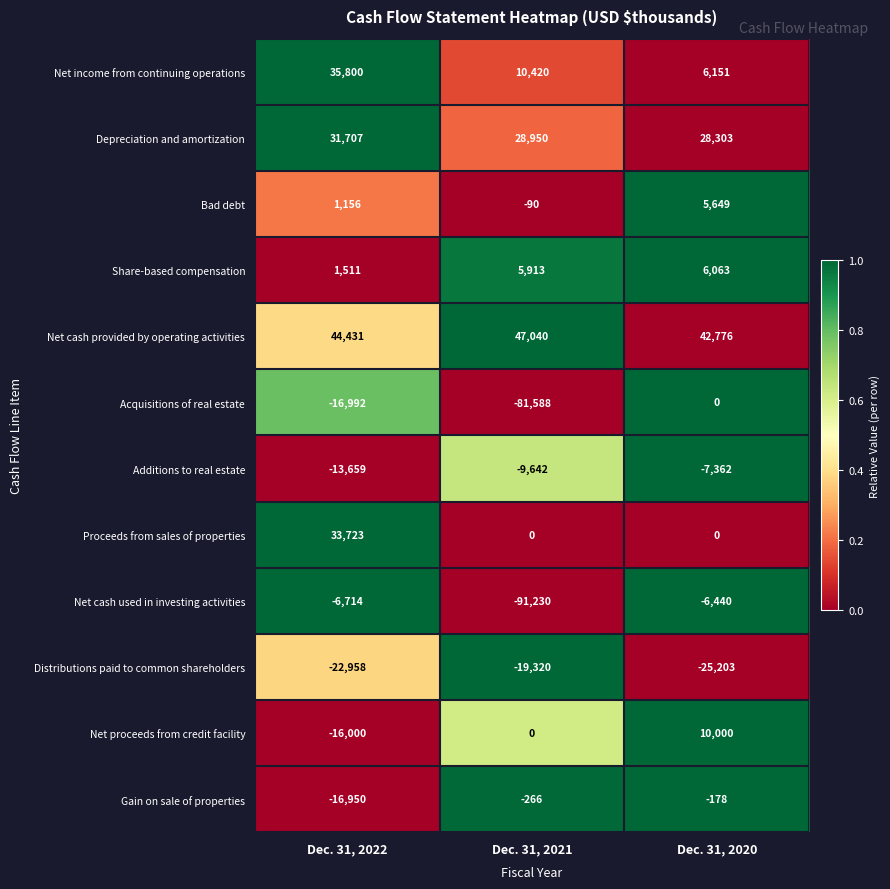

What is the difference between the Proceeds from sales of properties values at Dec. 31, 2022 and Dec. 31, 2020?

33723